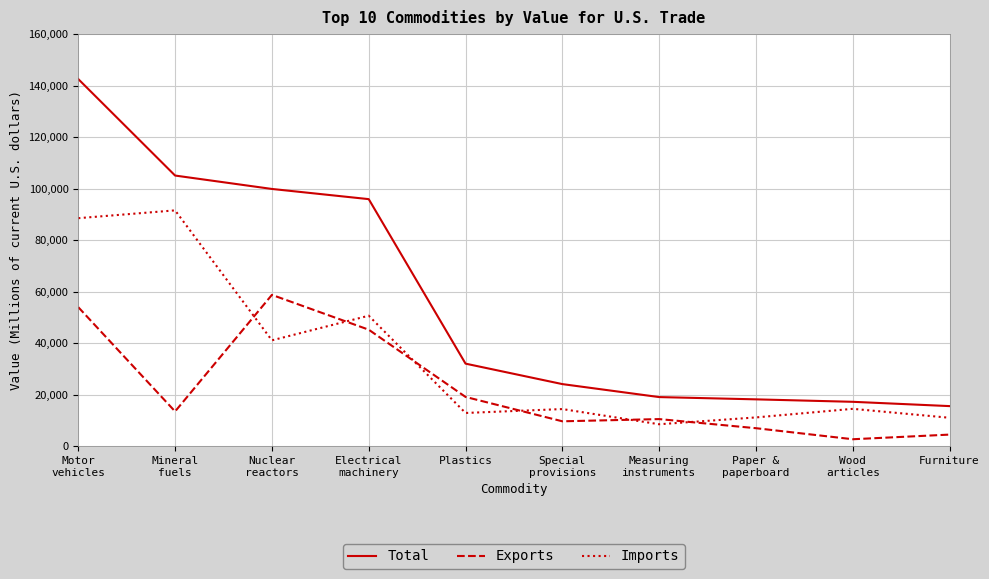

List the series in order of their overall mean, lowest first.

Exports, Imports, Total